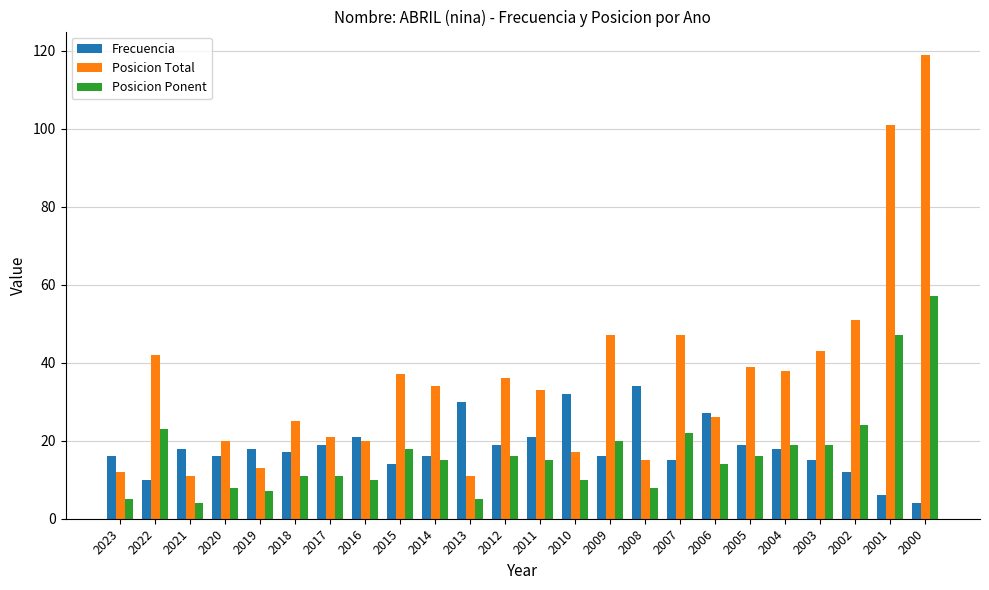

What is the sum of all Posicion Ponent values?

404